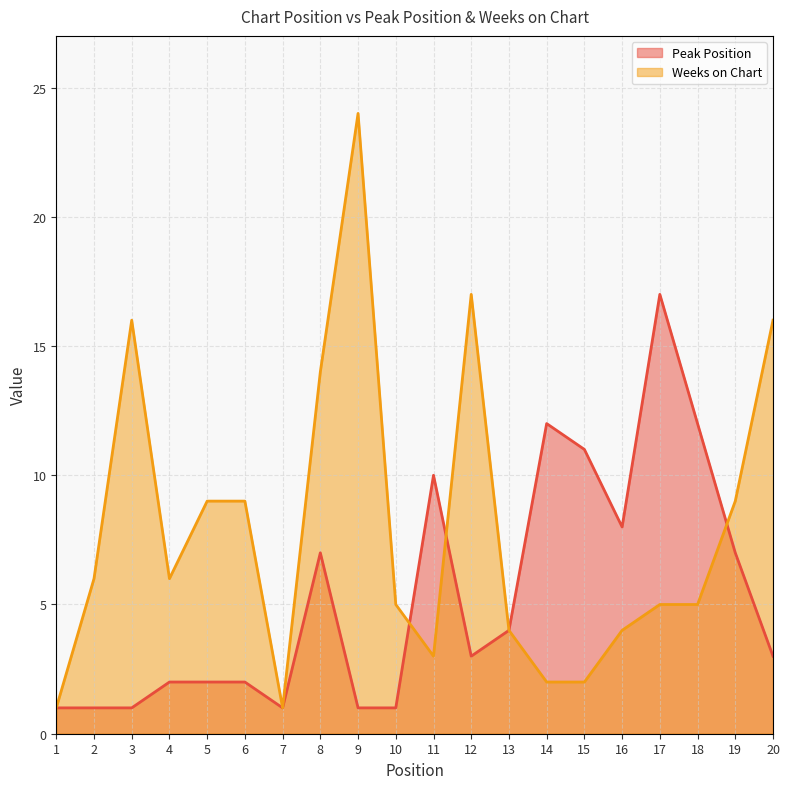

How many intersections are there between Weeks on Chart and Peak Position?

3